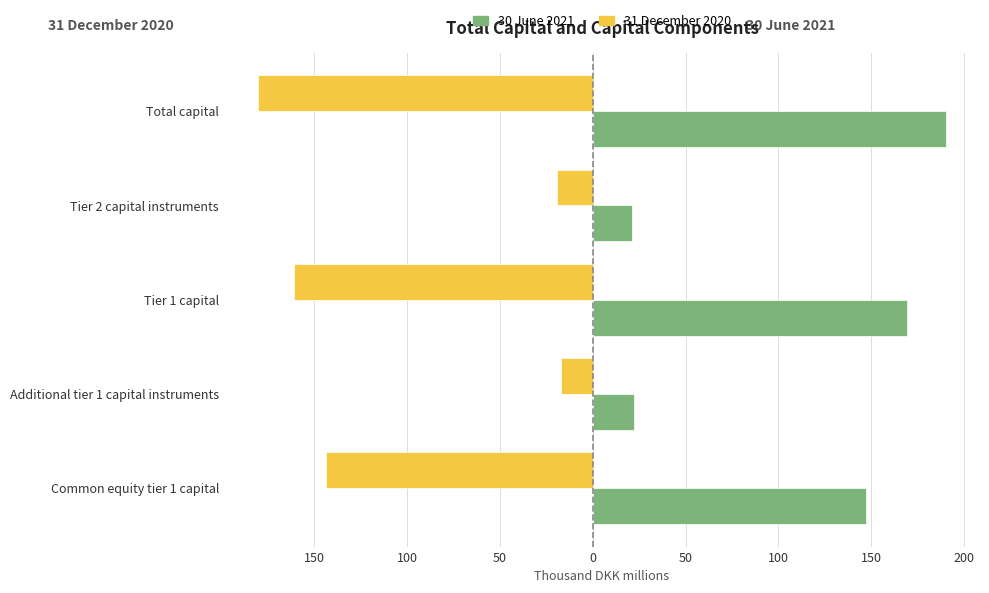

What are all the series names shown in the legend?

30 June 2021, 31 December 2020